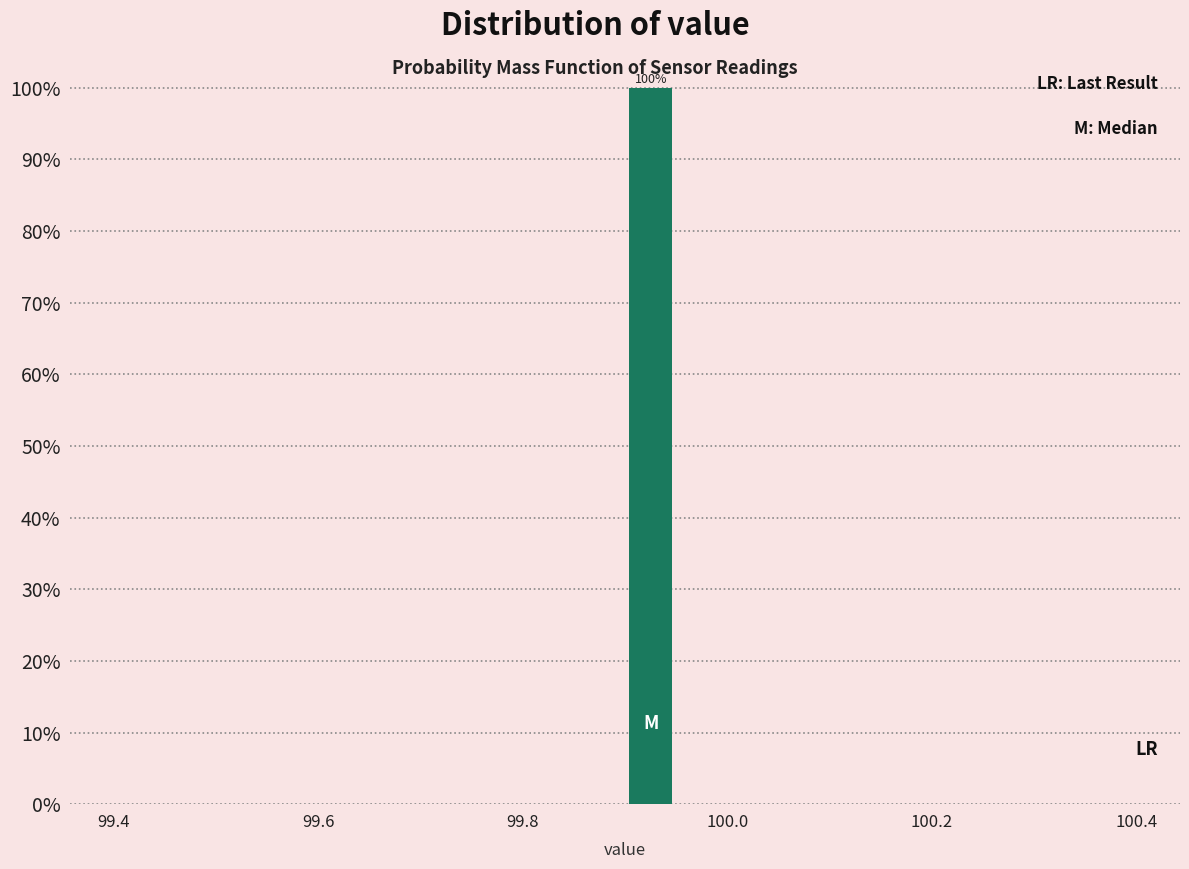

Around what value on the x-axis is the tallest bar? Give the approximate position of its centre, as read against the axis.

99.92